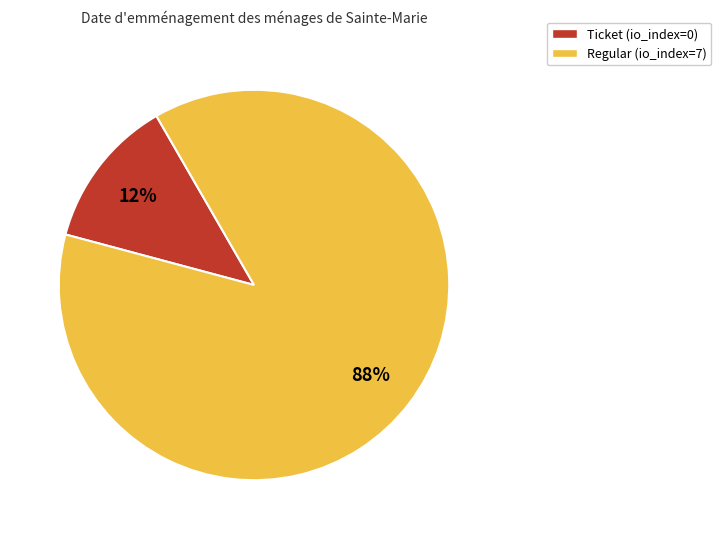

To the nearest percent, what is the average slice percentage?

50%